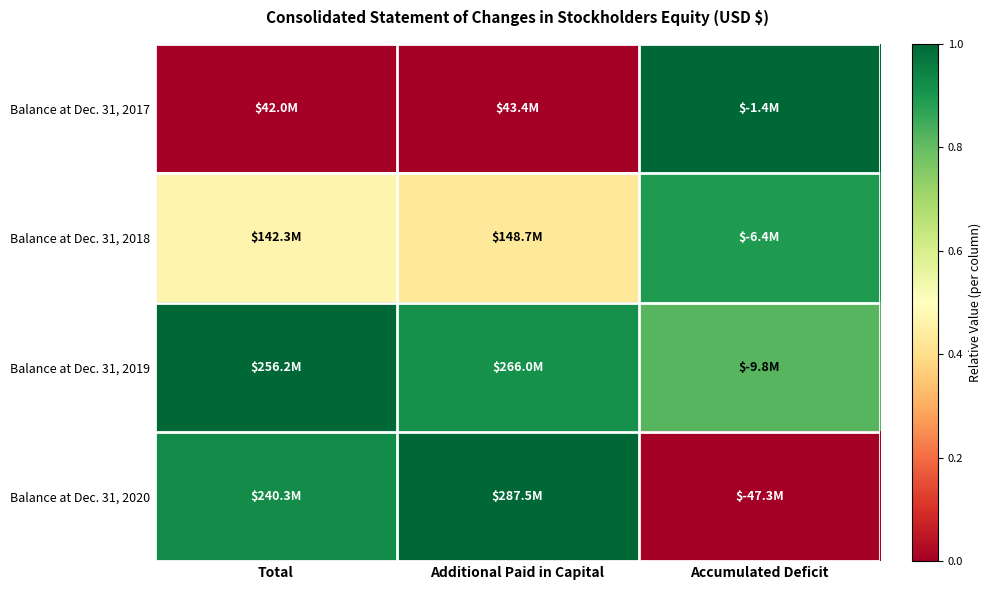

How many distinct data groups are displayed?

4